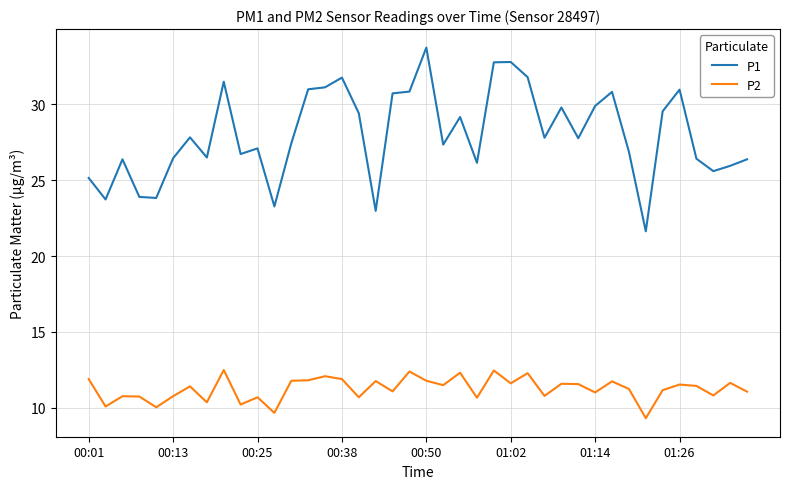

True or false: P2 and P1 cross at least once.

False